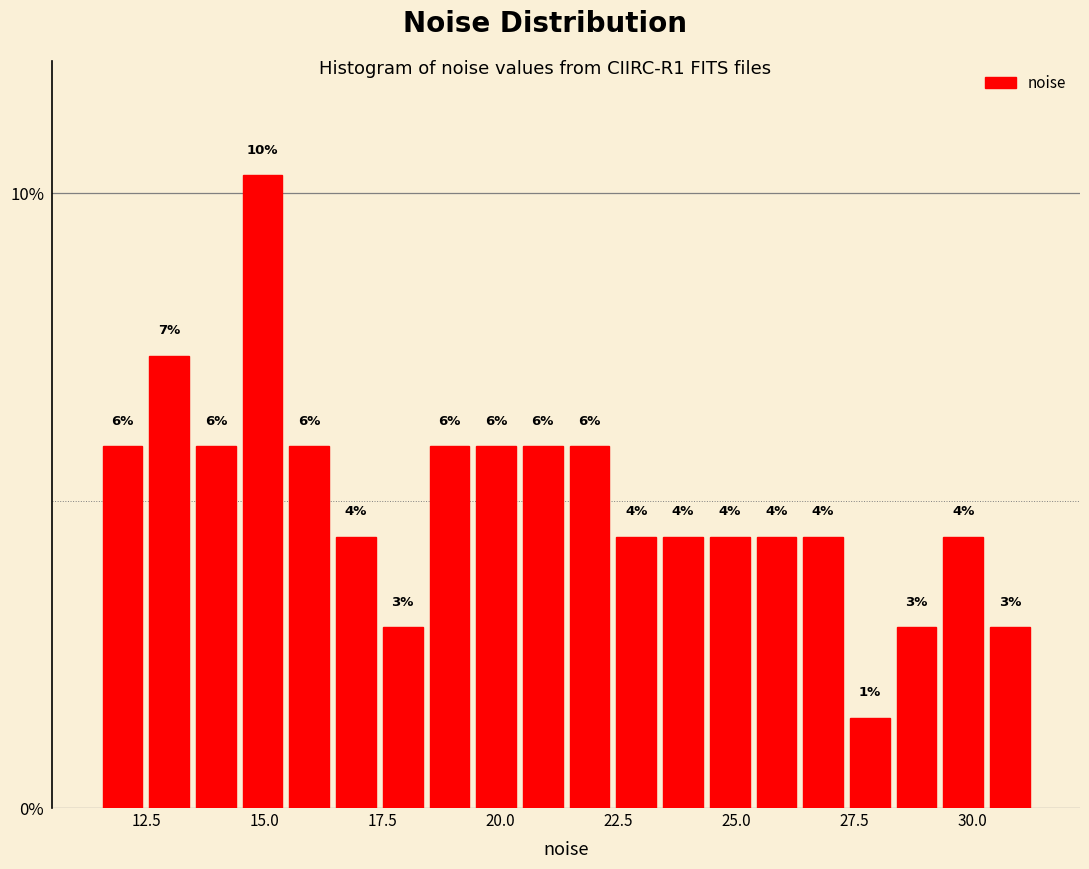

Read against the x-axis, roughly where is the centre of the tallest bar?

15.0